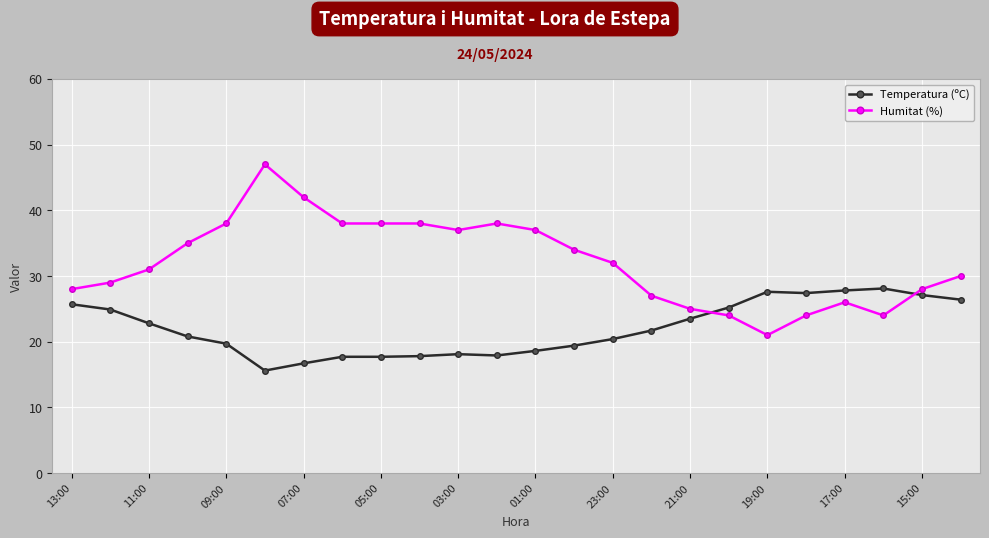

What is the average value of the Temperatura (ºC) series?

22.0